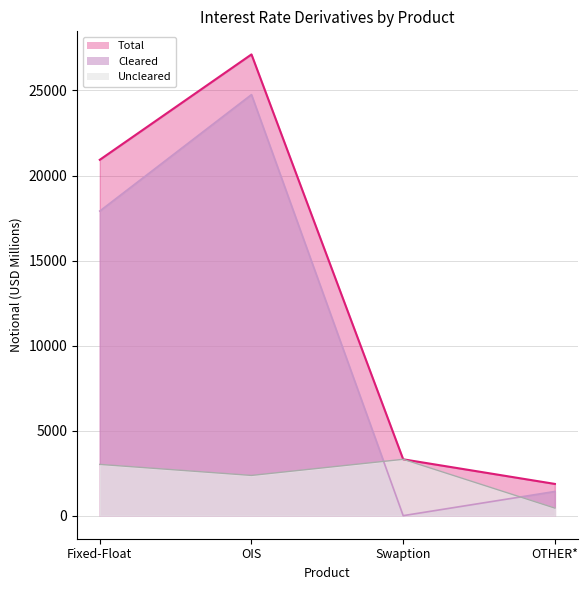

What is the maximum value for Total?

27121